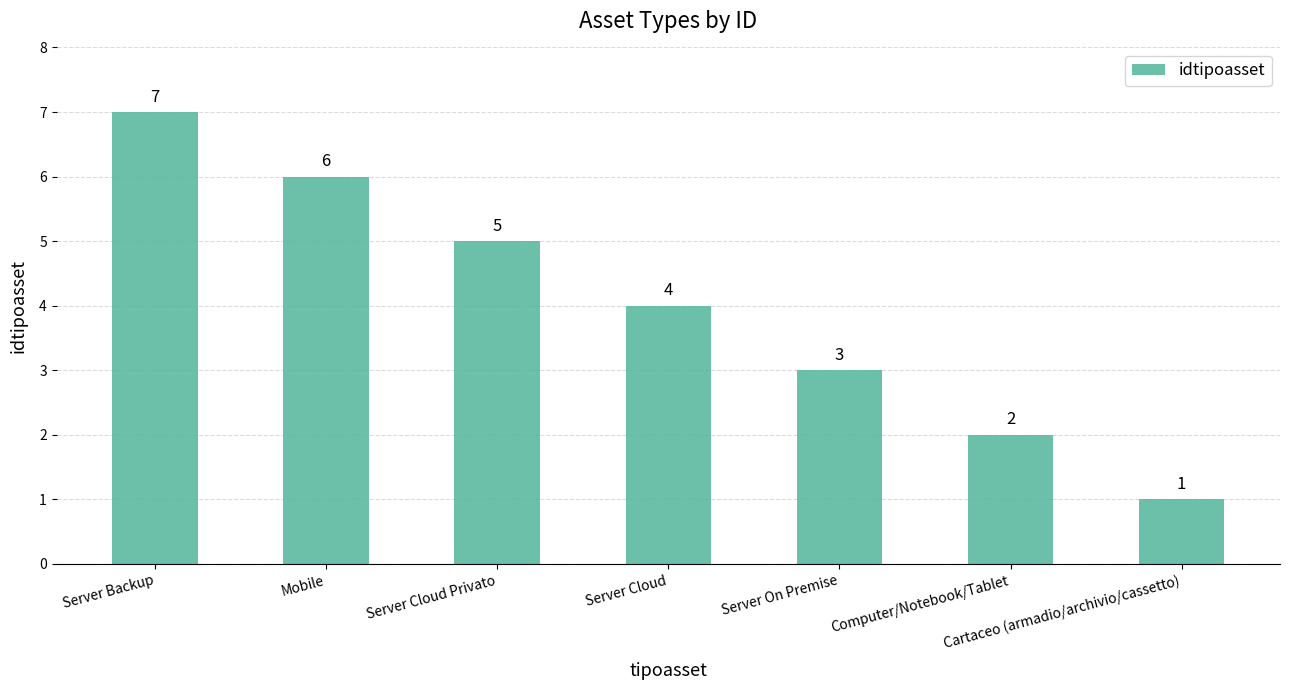

Between Computer/Notebook/Tablet and Server Cloud, which is larger?

Server Cloud